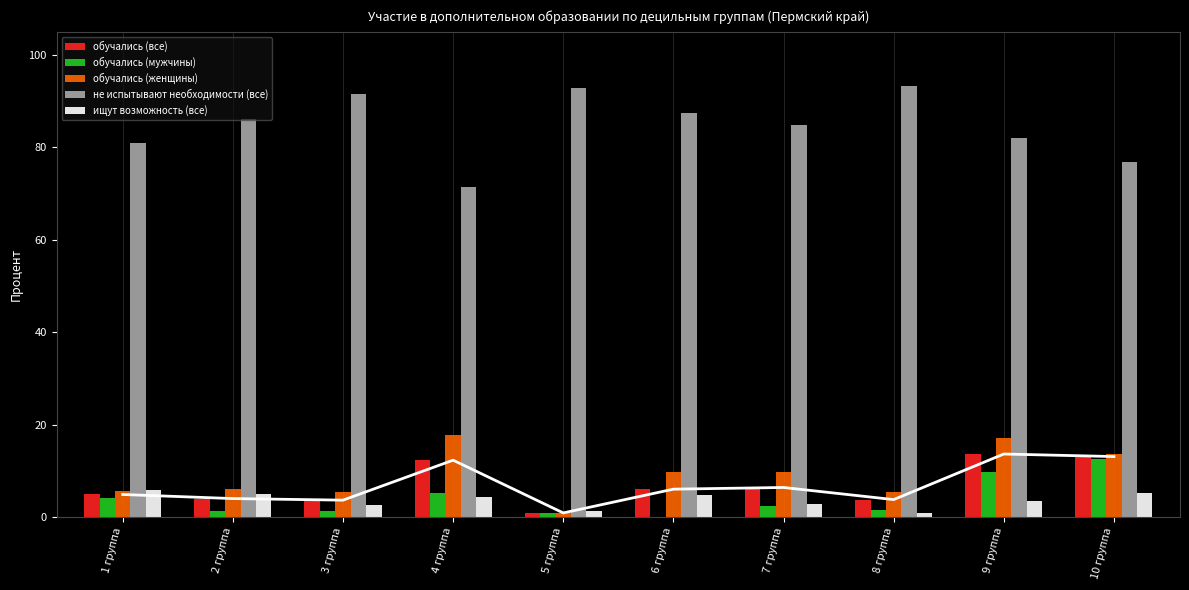

What is the sum of the обучались (женщины) values at 6 группа and 4 группа?

27.6